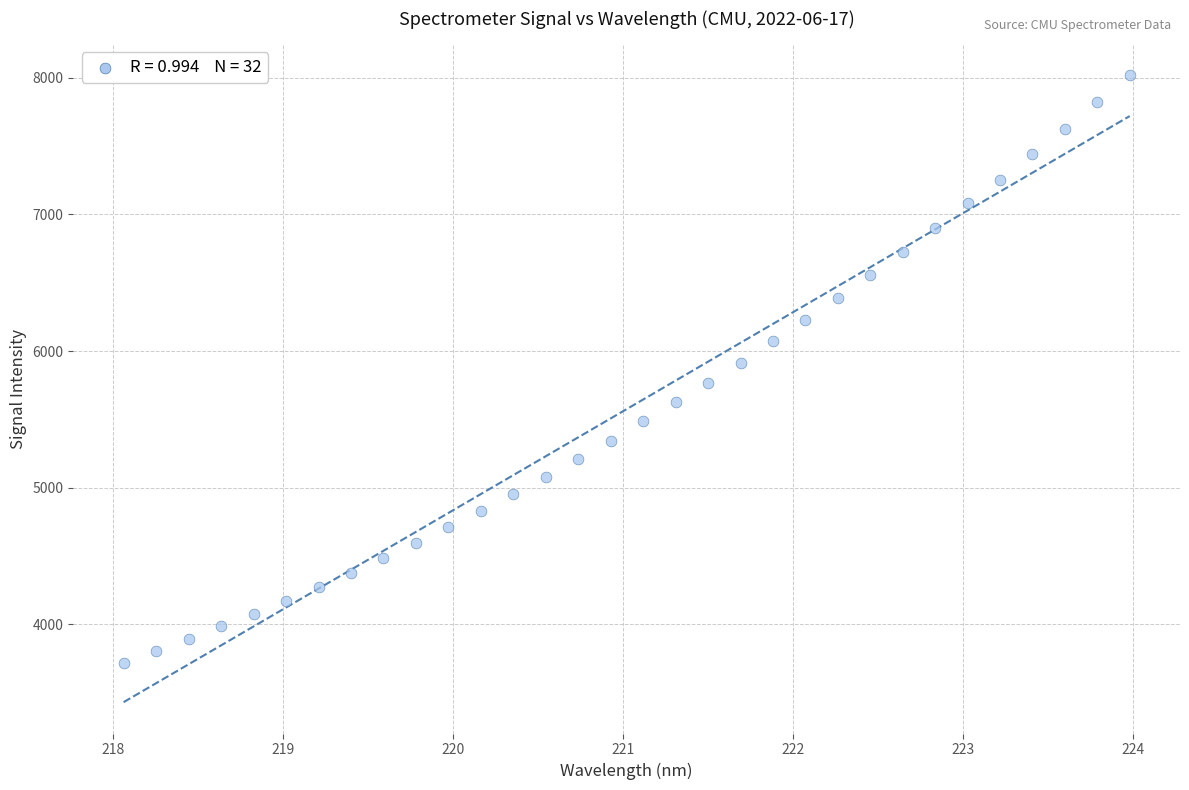

What is the range of Y values (max minus min)?

4299.8